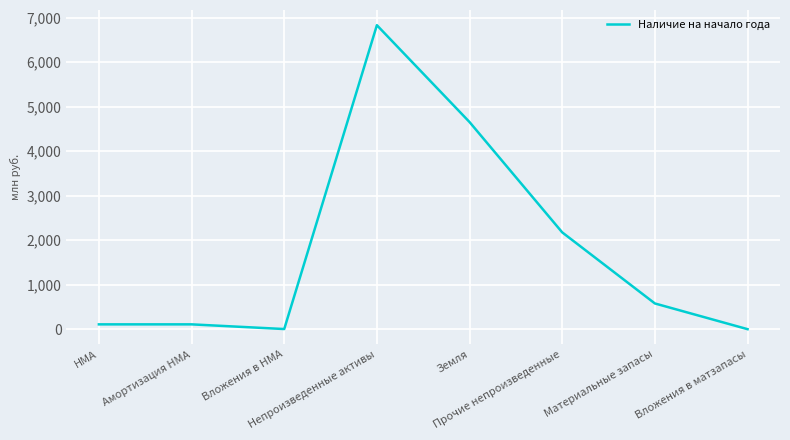

At which label is the value closest to 3417?

Земля